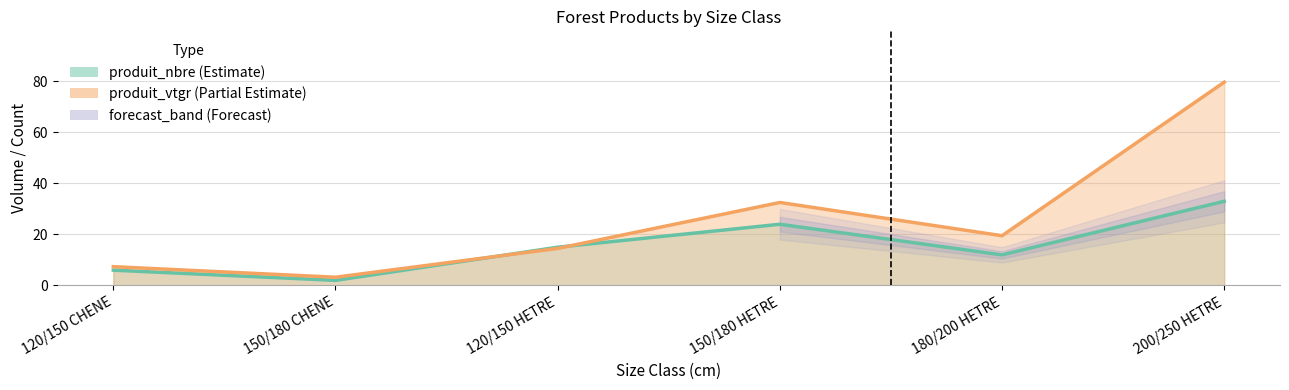

How many values in the produit_nbre series exceed 15?

2